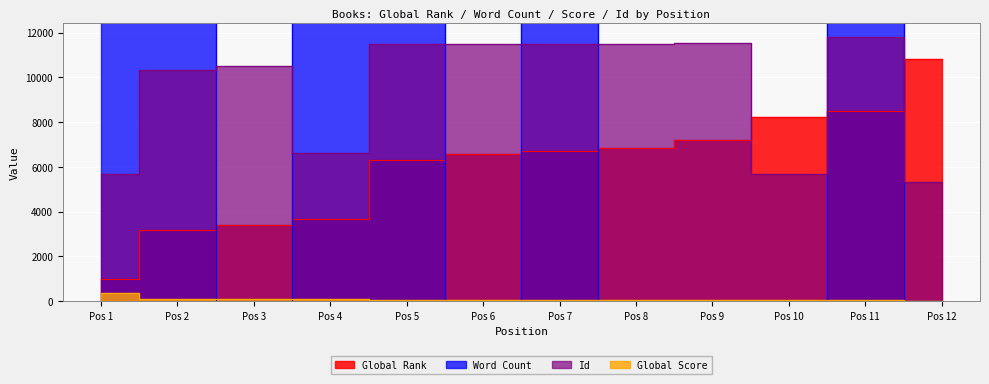

True or false: Global Rank has more than 1 interior local peaks.

False